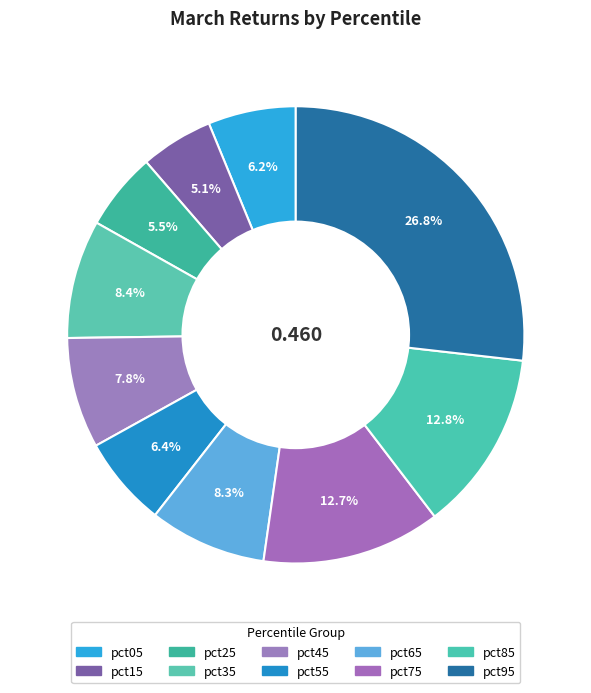

Count the number of slices in the pie.

10